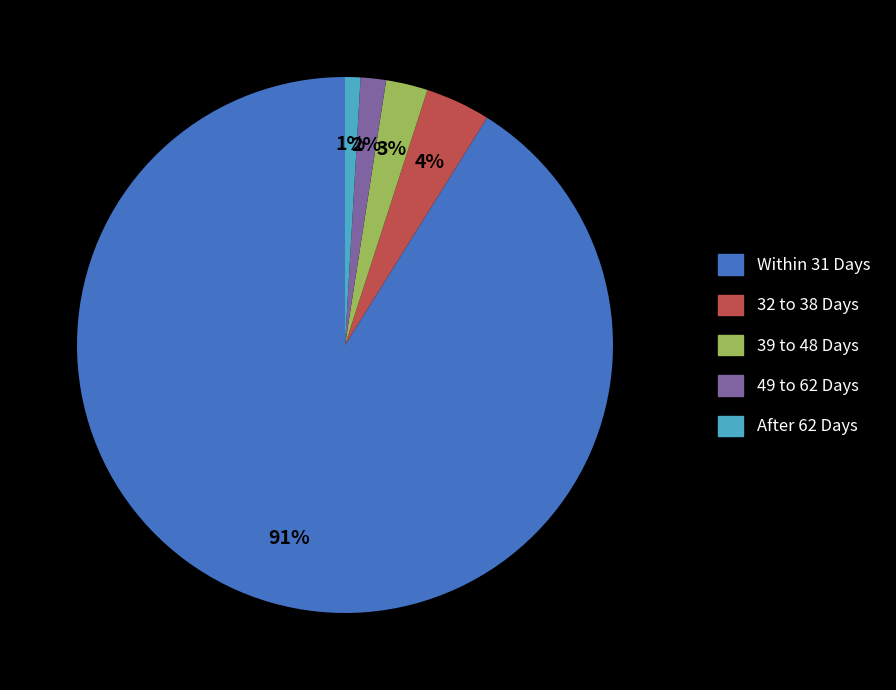

Rank the categories by value from lowest to highest.

After 62 Days, 49 to 62 Days, 39 to 48 Days, 32 to 38 Days, Within 31 Days